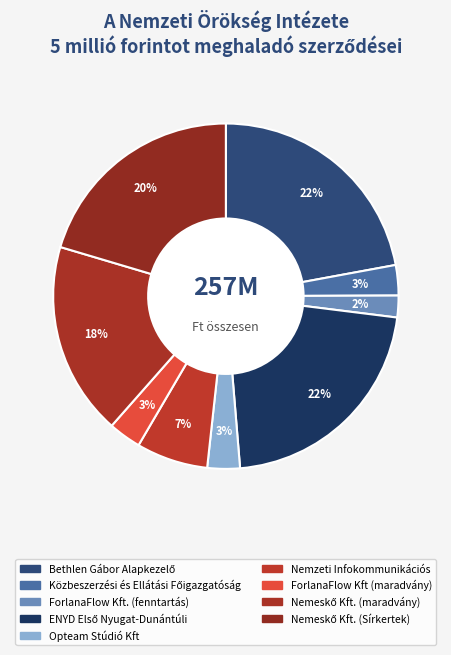

Combined, do Nemeskő Kft. (Sírkertek) and Nemzeti Infokommunikációs account for over 50%?

No